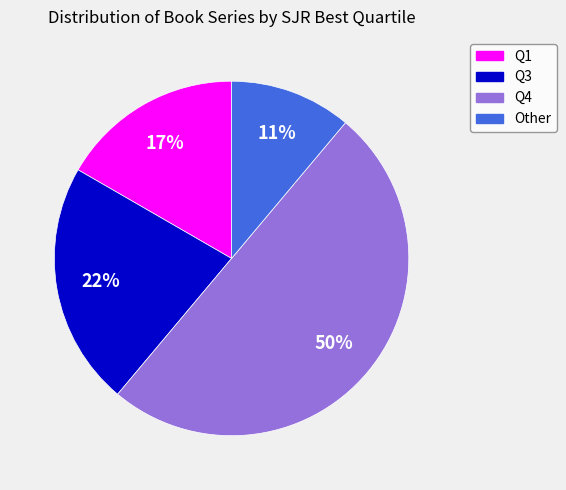

Is it true that Q3 is 22% of the pie?

True